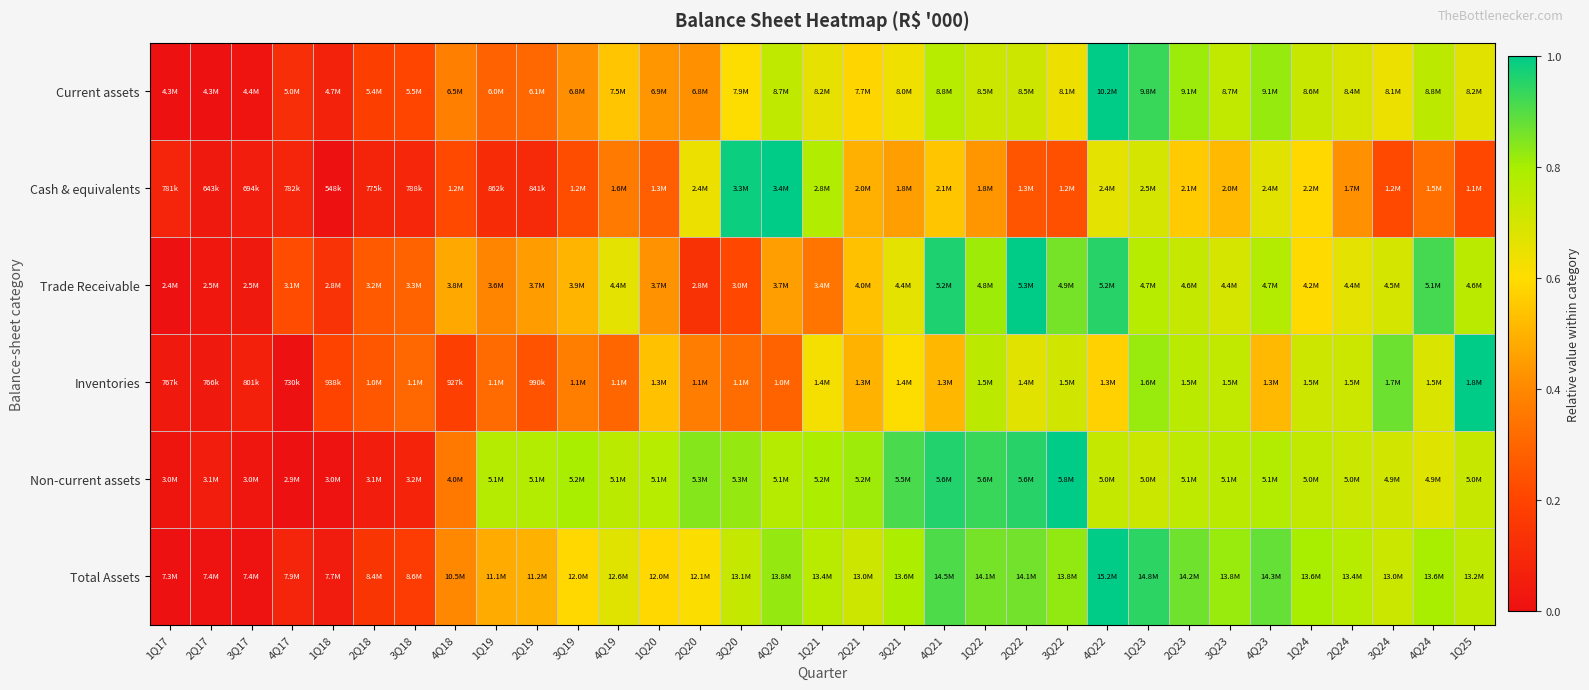

Reading left to right, list all the values displayed in this chart.

Current assets: 1Q17=0.0	2Q17=0.0	3Q17=0.0	4Q17=0.1	1Q18=0.1	2Q18=0.2	3Q18=0.2	4Q18=0.4	1Q19=0.3	2Q19=0.3	3Q19=0.4	4Q19=0.5	1Q20=0.4	2Q20=0.4	3Q20=0.6	4Q20=0.7	1Q21=0.7	2Q21=0.6	3Q21=0.6	4Q21=0.8	1Q22=0.7	2Q22=0.7	3Q22=0.6	4Q22=1.0	1Q23=0.9	2Q23=0.8	3Q23=0.7	4Q23=0.8	1Q24=0.7	2Q24=0.7	3Q24=0.6	4Q24=0.8	1Q25=0.7
Cash & equivalents: 1Q17=0.1	2Q17=0.0	3Q17=0.1	4Q17=0.1	1Q18=0.0	2Q18=0.1	3Q18=0.1	4Q18=0.2	1Q19=0.1	2Q19=0.1	3Q19=0.2	4Q19=0.4	1Q20=0.3	2Q20=0.6	3Q20=1.0	4Q20=1.0	1Q21=0.8	2Q21=0.5	3Q21=0.5	4Q21=0.5	1Q22=0.4	2Q22=0.3	3Q22=0.2	4Q22=0.7	1Q23=0.7	2Q23=0.6	3Q23=0.5	4Q23=0.7	1Q24=0.6	2Q24=0.4	3Q24=0.2	4Q24=0.3	1Q25=0.2
Trade Receivable: 1Q17=0.0	2Q17=0.0	3Q17=0.0	4Q17=0.2	1Q18=0.1	2Q18=0.3	3Q18=0.3	4Q18=0.5	1Q19=0.4	2Q19=0.4	3Q19=0.5	4Q19=0.7	1Q20=0.4	2Q20=0.1	3Q20=0.2	4Q20=0.5	1Q21=0.3	2Q21=0.5	3Q21=0.7	4Q21=1.0	1Q22=0.8	2Q22=1.0	3Q22=0.9	4Q22=1.0	1Q23=0.8	2Q23=0.7	3Q23=0.7	4Q23=0.8	1Q24=0.6	2Q24=0.7	3Q24=0.7	4Q24=0.9	1Q25=0.8
Inventories: 1Q17=0.0	2Q17=0.0	3Q17=0.1	4Q17=0.0	1Q18=0.2	2Q18=0.3	3Q18=0.3	4Q18=0.2	1Q19=0.3	2Q19=0.2	3Q19=0.4	4Q19=0.3	1Q20=0.5	2Q20=0.4	3Q20=0.3	4Q20=0.3	1Q21=0.6	2Q21=0.5	3Q21=0.6	4Q21=0.5	1Q22=0.8	2Q22=0.7	3Q22=0.7	4Q22=0.6	1Q23=0.8	2Q23=0.8	3Q23=0.7	4Q23=0.5	1Q24=0.7	2Q24=0.7	3Q24=0.9	4Q24=0.7	1Q25=1.0
Non-current assets: 1Q17=0.0	2Q17=0.1	3Q17=0.0	4Q17=0.0	1Q18=0.0	2Q18=0.1	3Q18=0.1	4Q18=0.4	1Q19=0.8	2Q19=0.8	3Q19=0.8	4Q19=0.8	1Q20=0.8	2Q20=0.8	3Q20=0.8	4Q20=0.8	1Q21=0.8	2Q21=0.8	3Q21=0.9	4Q21=1.0	1Q22=0.9	2Q22=1.0	3Q22=1.0	4Q22=0.7	1Q23=0.7	2Q23=0.8	3Q23=0.8	4Q23=0.8	1Q24=0.7	2Q24=0.7	3Q24=0.7	4Q24=0.7	1Q25=0.7
Total Assets: 1Q17=0.0	2Q17=0.0	3Q17=0.0	4Q17=0.1	1Q18=0.0	2Q18=0.1	3Q18=0.2	4Q18=0.4	1Q19=0.5	2Q19=0.5	3Q19=0.6	4Q19=0.7	1Q20=0.6	2Q20=0.6	3Q20=0.7	4Q20=0.8	1Q21=0.8	2Q21=0.7	3Q21=0.8	4Q21=0.9	1Q22=0.9	2Q22=0.9	3Q22=0.8	4Q22=1.0	1Q23=0.9	2Q23=0.9	3Q23=0.8	4Q23=0.9	1Q24=0.8	2Q24=0.8	3Q24=0.7	4Q24=0.8	1Q25=0.7